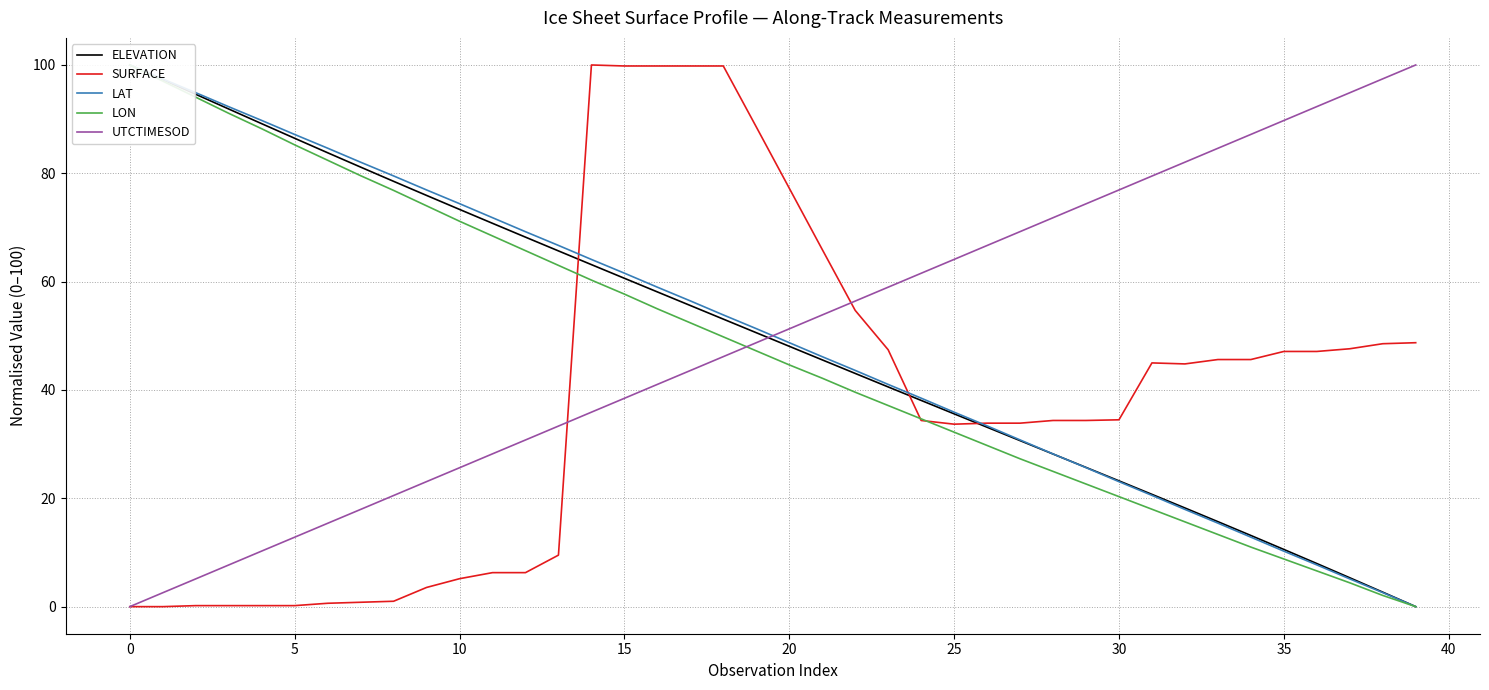

True or false: LAT and ELEVATION cross at least once.

True